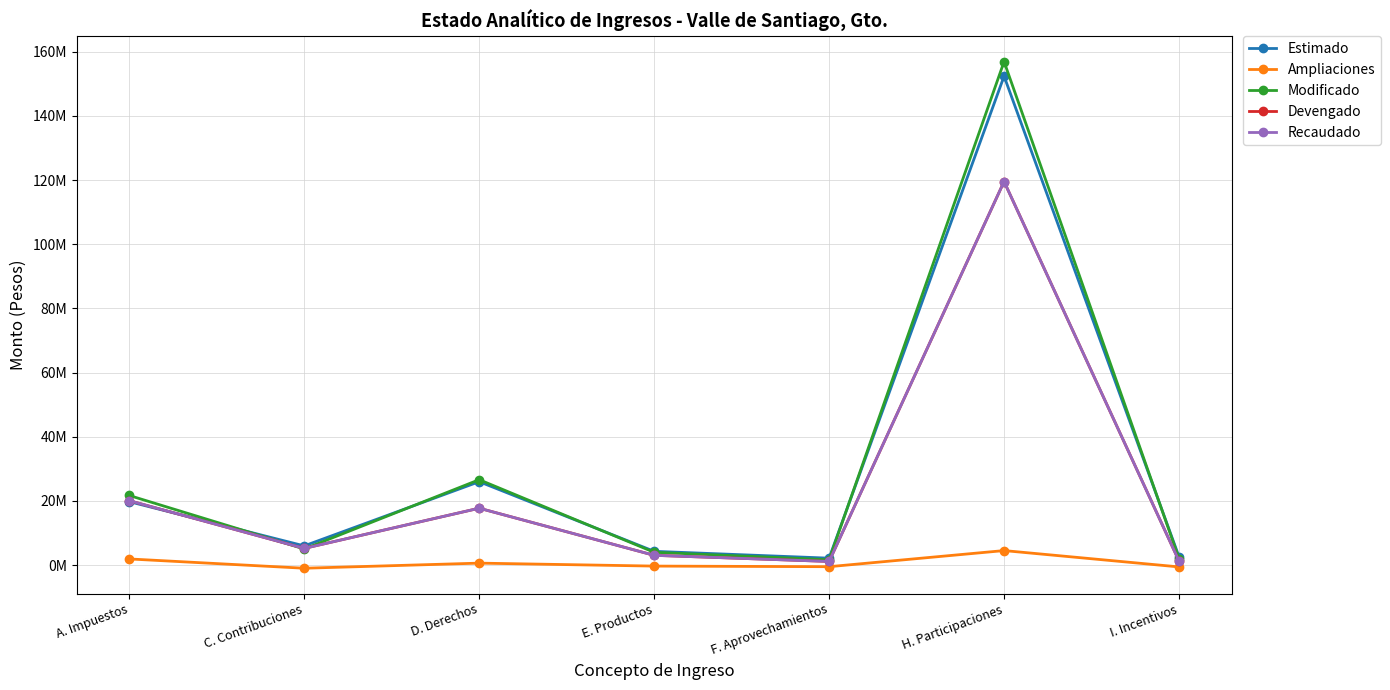

Is the value of Recaudado at I. Incentivos greater than the value of Devengado at E. Productos?

No